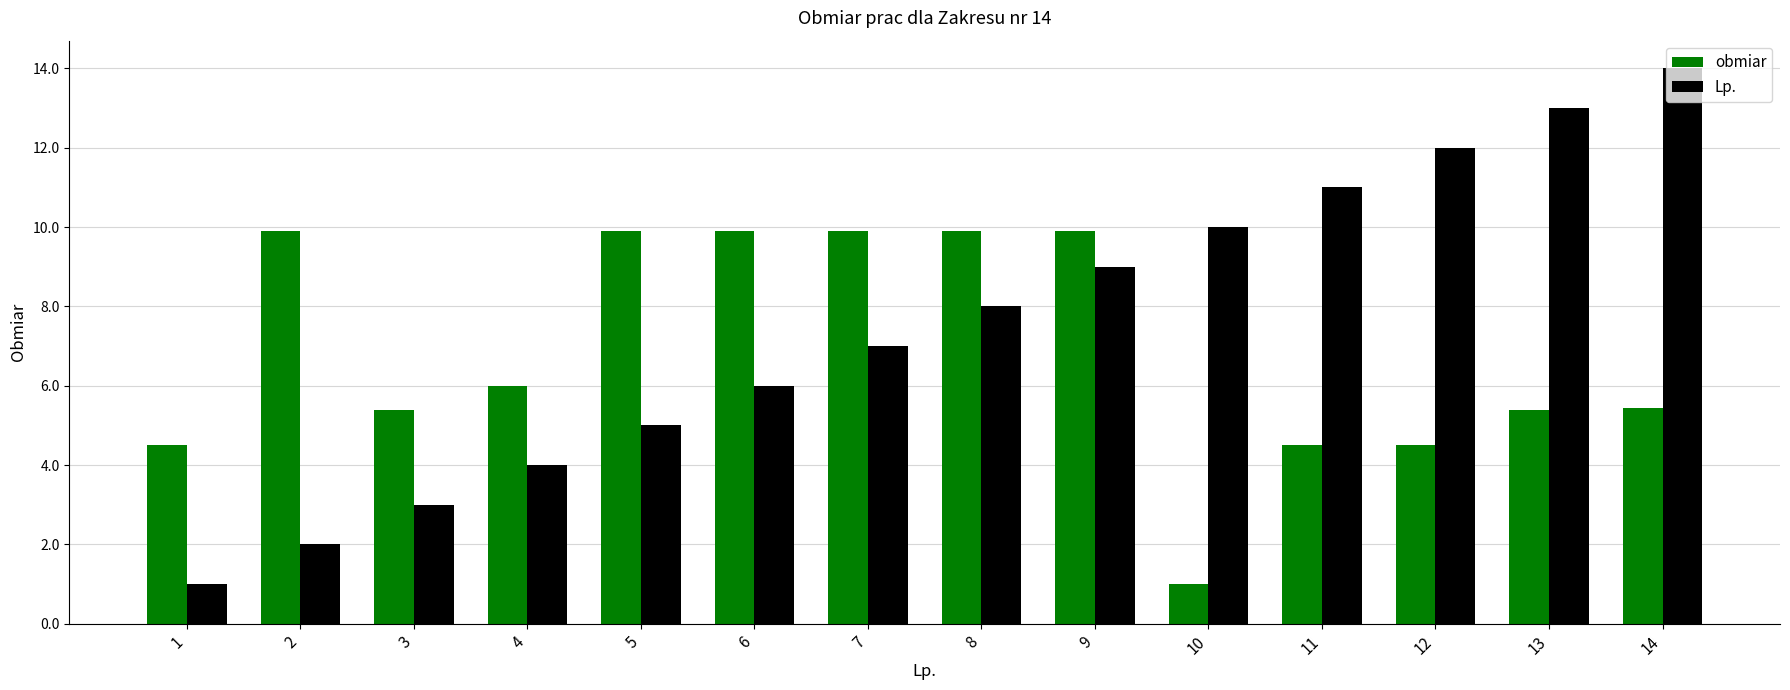

What is the minimum value for Lp.?

1.0